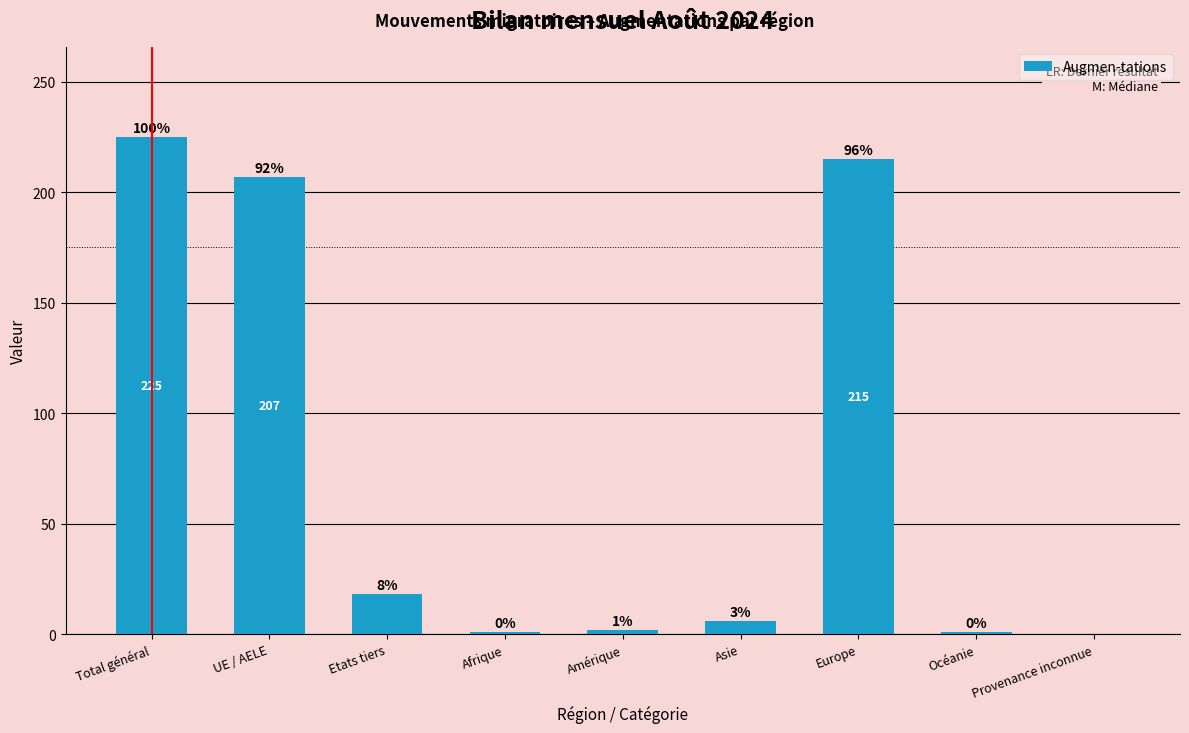

How many categories are shown in the chart?

9